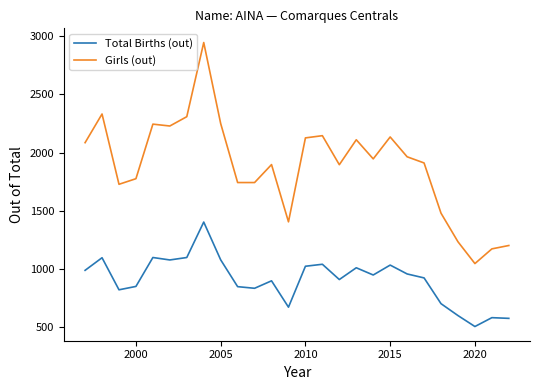

Which series has the widest spread of values?

Girls (out)